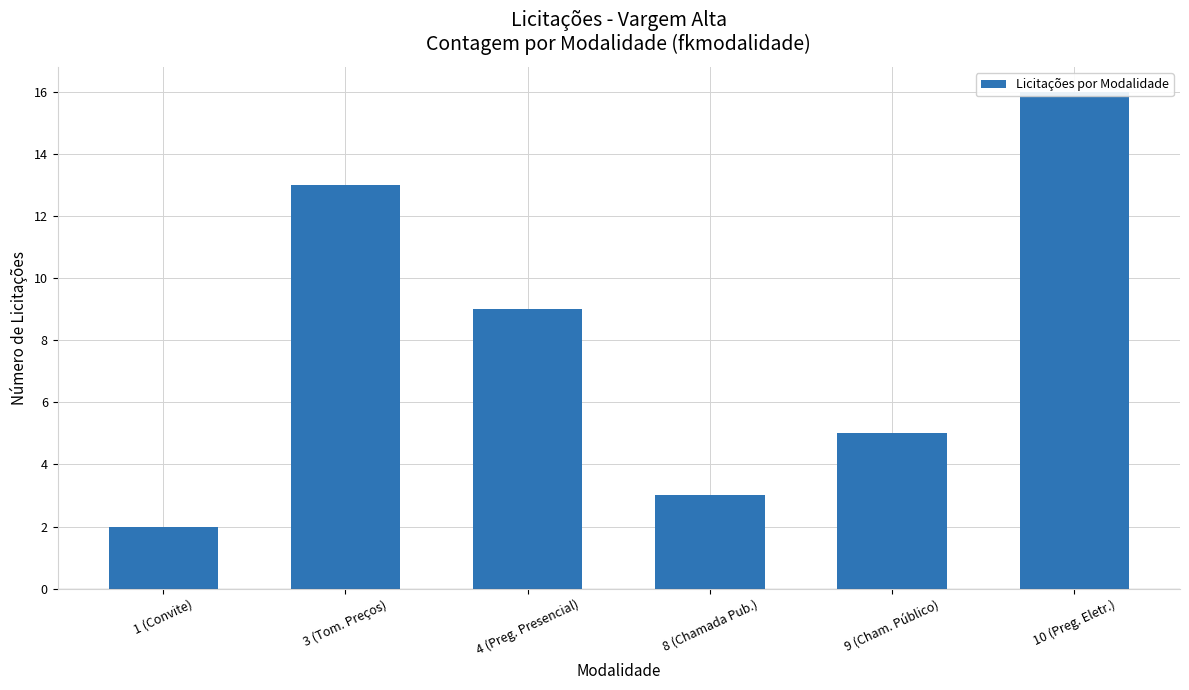

What is the smallest value displayed?

2